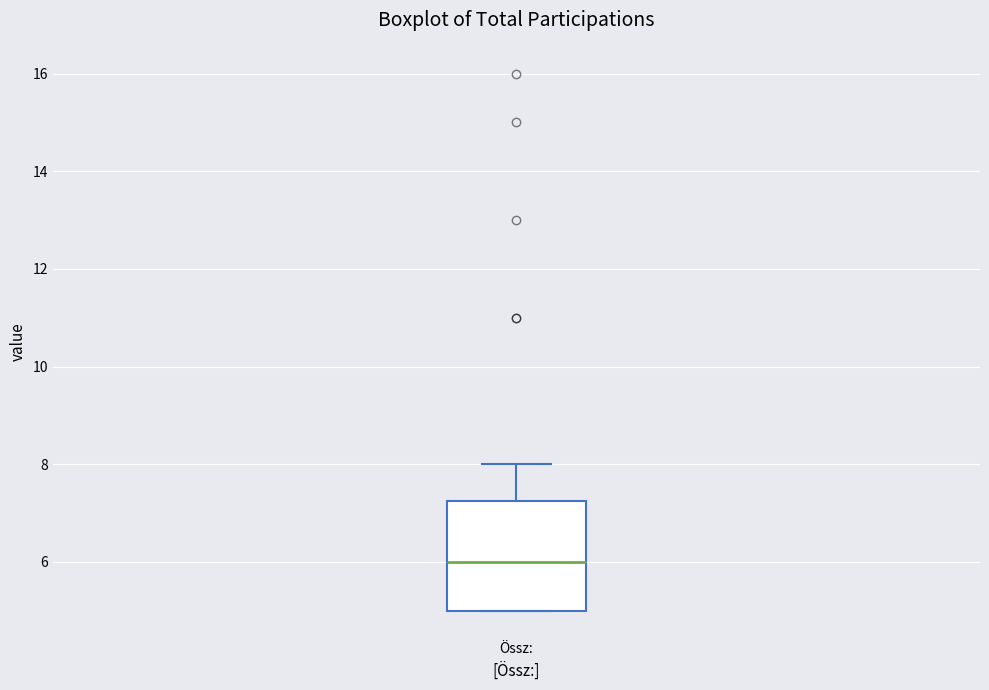

Where does the median line of the box for Össz: sit on the y-axis? The values are not printed on the chart, so give them approximately, as read against the axis.

6.0